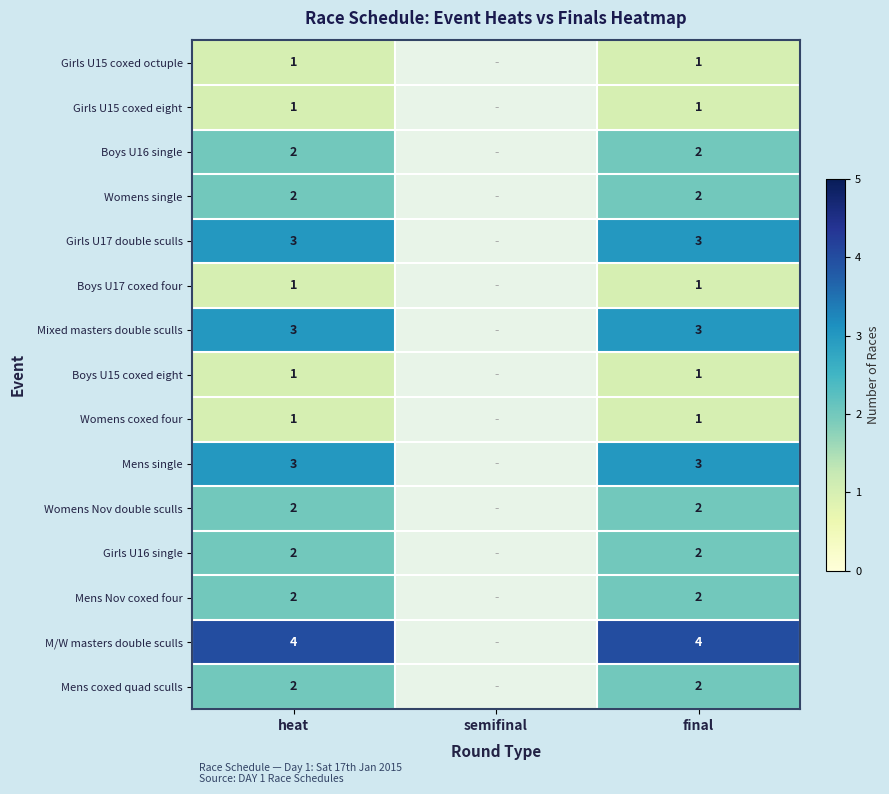

True or false: Womens Nov double sculls has a value of 1 at final.

False